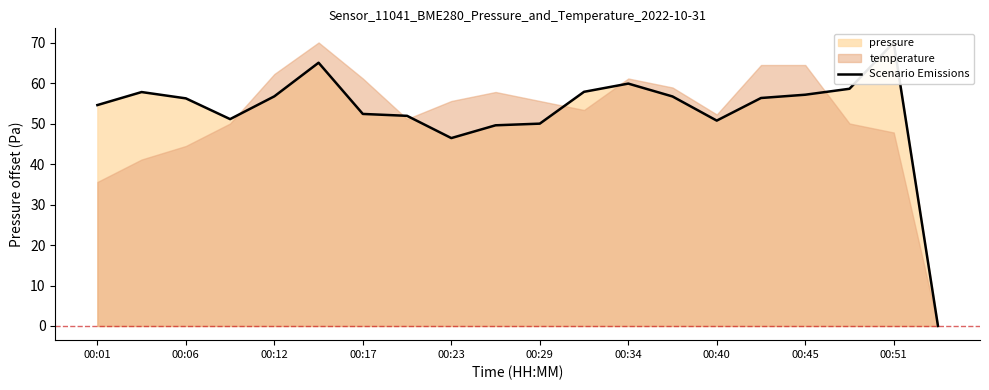

How many positive values are there?

19